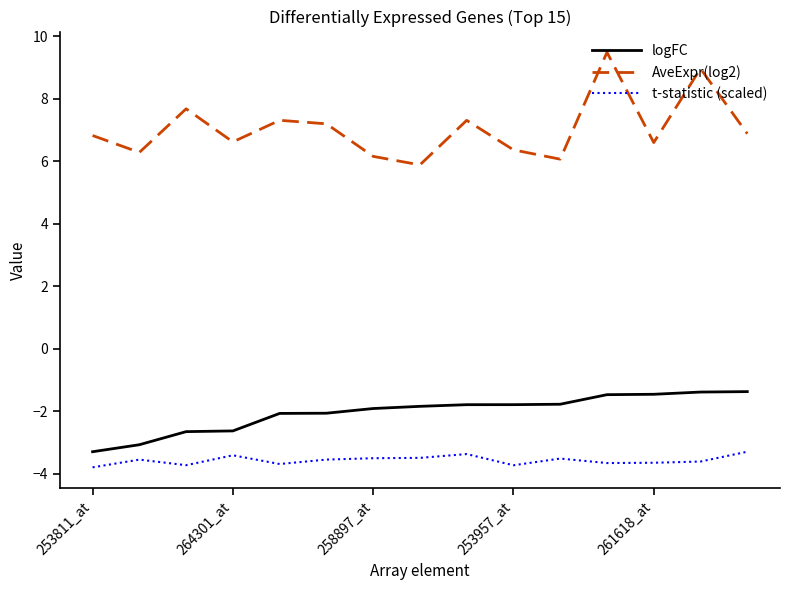

List the series in order of their peak value, lowest first.

t-statistic (scaled), logFC, AveExpr(log2)